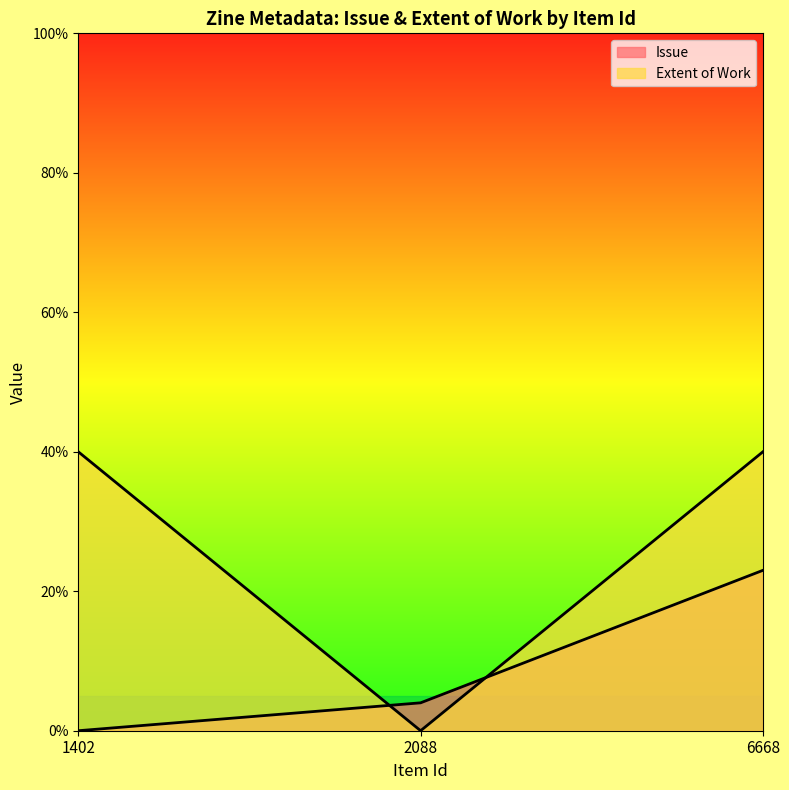

Does the chart display data point markers on the line(s)?

No